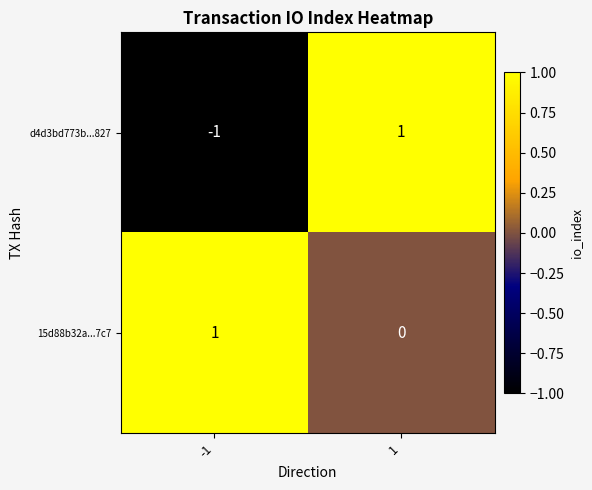

Reading left to right, transcribe all the data shown in this chart.

d4d3bd773b...827: -1	1
15d88b32a...7c7: 1	0